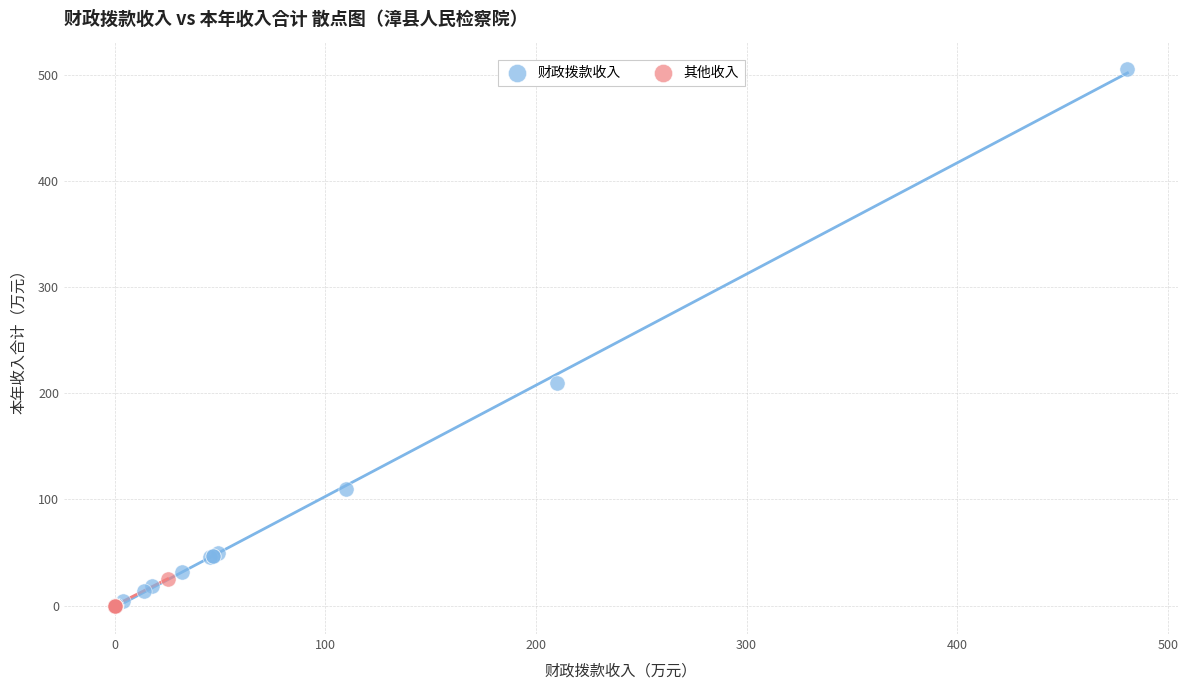

Which series reaches the maximum Y coordinate?

财政拨款收入